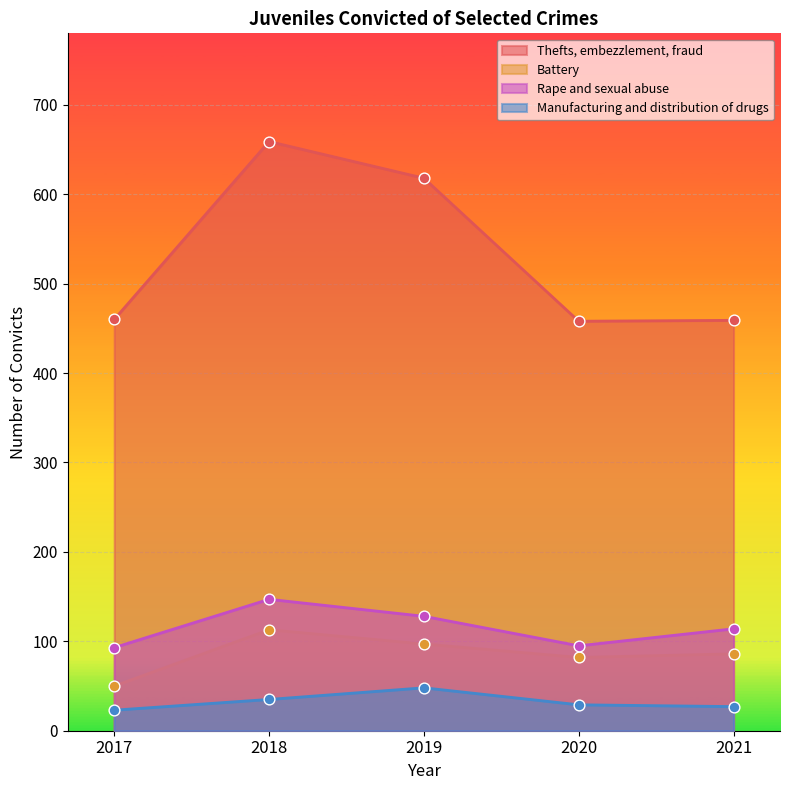

What is the total value across all series at 2021?

686